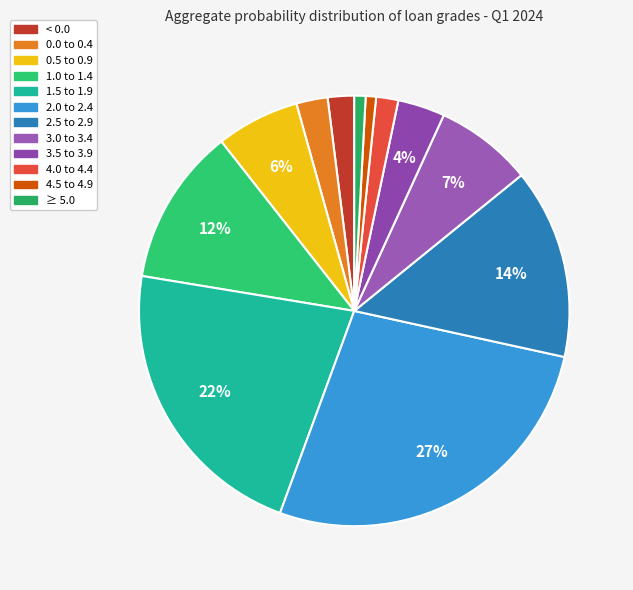

Which category has the smallest portion of the pie?

4.5 to 4.9